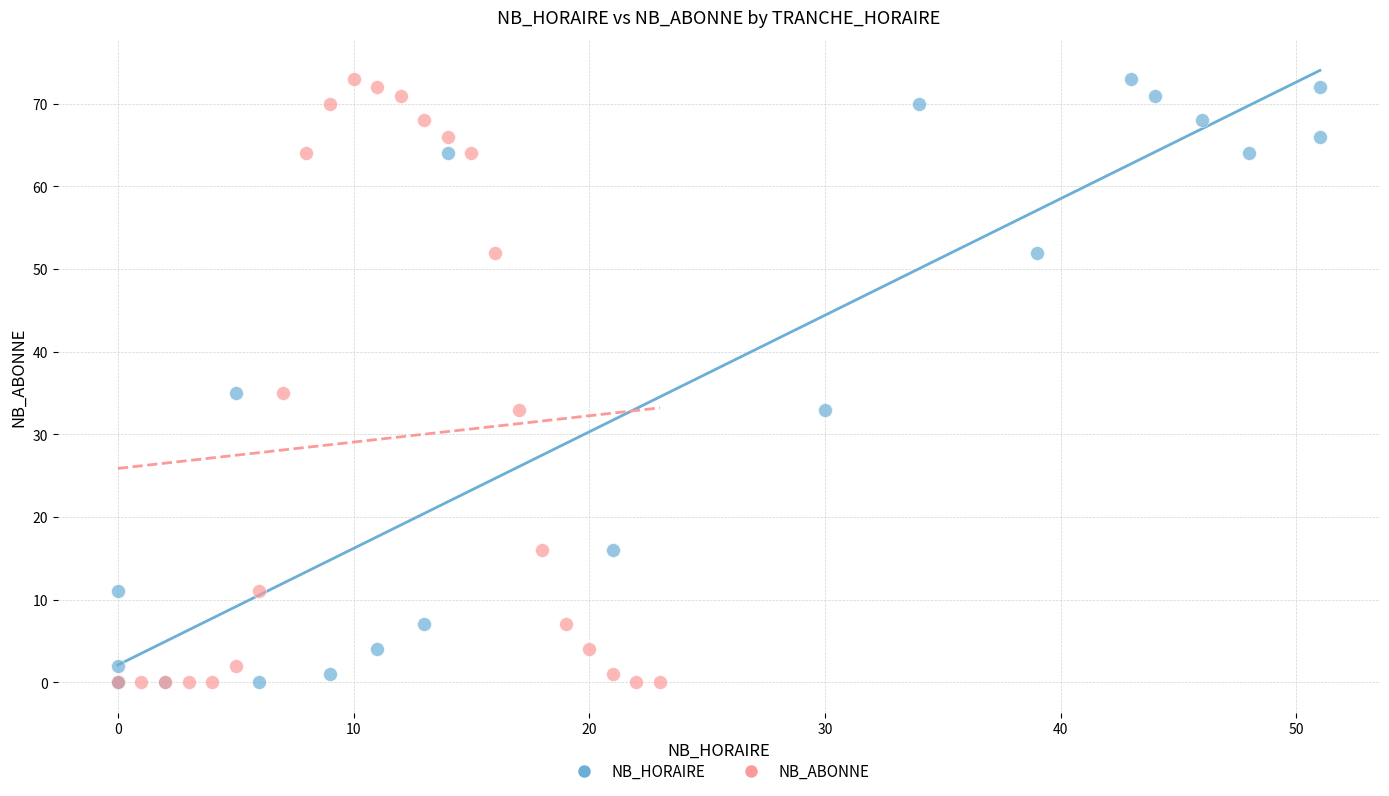

What are all the series names shown in the legend?

NB_HORAIRE, NB_ABONNE